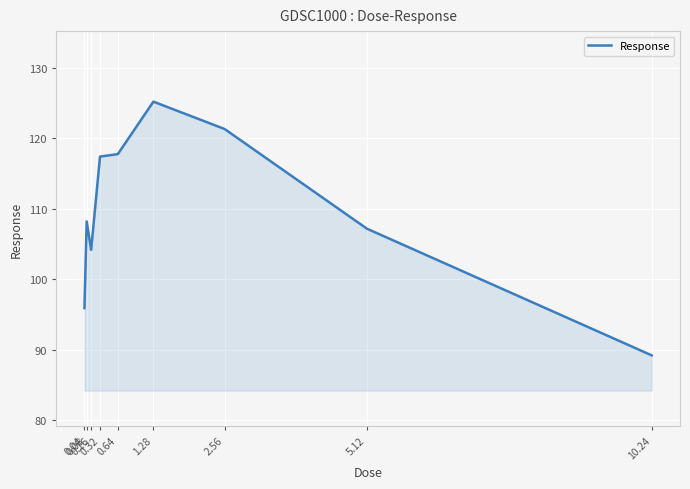

Which has a higher value, 0.16 or 1.28?

1.28